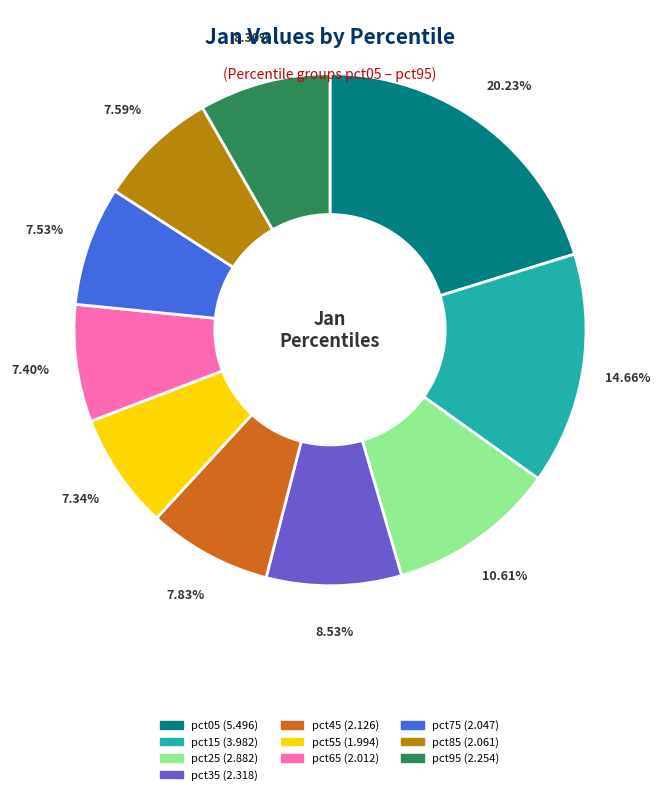

Approximately how many times larger is the value at pct75 compared to pct25?

0.7